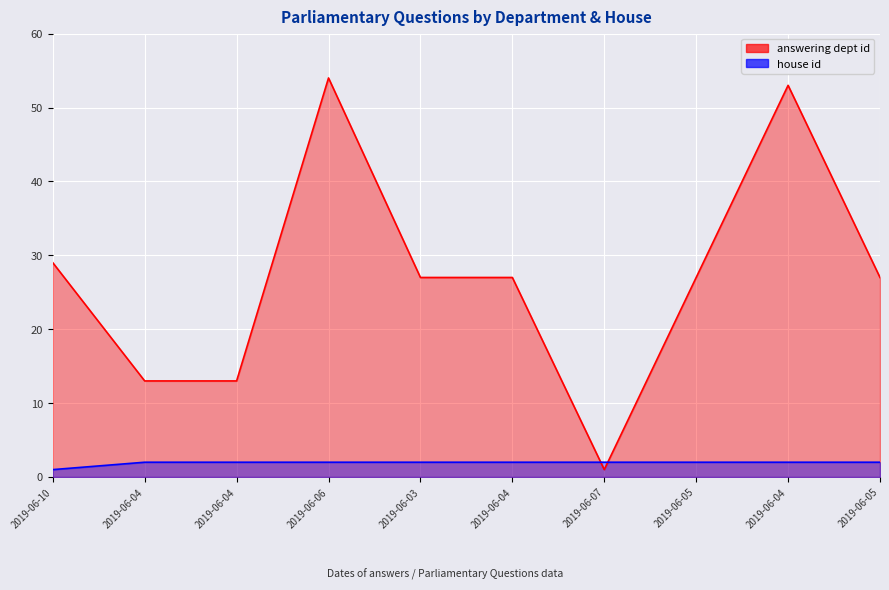

True or false: answering dept id and house id cross at least once.

True